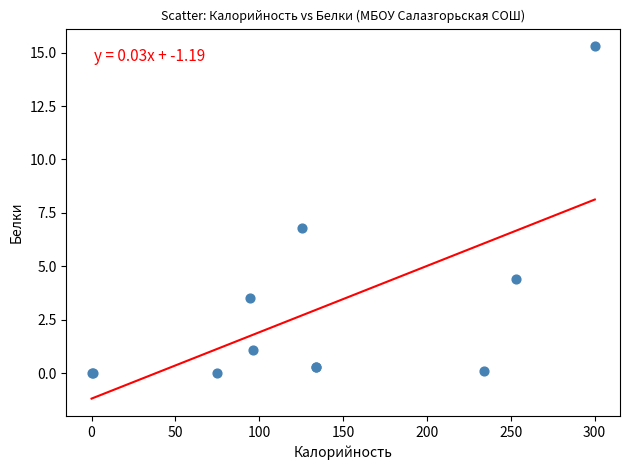

What Y value in the scatter plot is closest to 7?

6.8